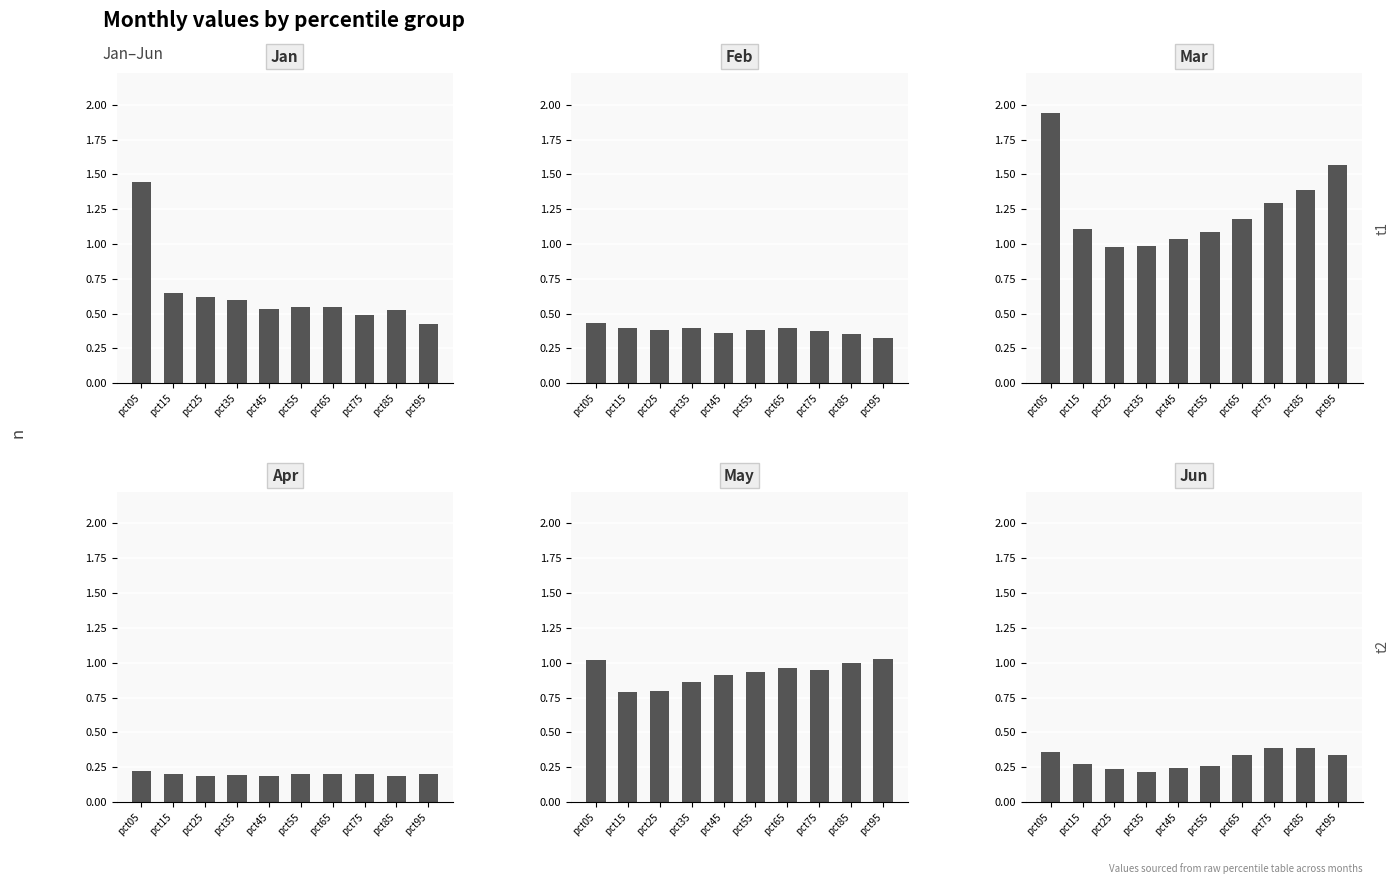

Reading left to right, extract all data points from this chart.

Jan: pct05=1.4	pct15=0.6	pct25=0.6	pct35=0.6	pct45=0.5	pct55=0.5	pct65=0.5	pct75=0.5	pct85=0.5	pct95=0.4
Feb: pct05=0.4	pct15=0.4	pct25=0.4	pct35=0.4	pct45=0.4	pct55=0.4	pct65=0.4	pct75=0.4	pct85=0.4	pct95=0.3
Mar: pct05=1.9	pct15=1.1	pct25=1.0	pct35=1.0	pct45=1.0	pct55=1.1	pct65=1.2	pct75=1.3	pct85=1.4	pct95=1.6
Apr: pct05=0.2	pct15=0.2	pct25=0.2	pct35=0.2	pct45=0.2	pct55=0.2	pct65=0.2	pct75=0.2	pct85=0.2	pct95=0.2
May: pct05=1.0	pct15=0.8	pct25=0.8	pct35=0.9	pct45=0.9	pct55=0.9	pct65=1.0	pct75=0.9	pct85=1.0	pct95=1.0
Jun: pct05=0.4	pct15=0.3	pct25=0.2	pct35=0.2	pct45=0.2	pct55=0.3	pct65=0.3	pct75=0.4	pct85=0.4	pct95=0.3